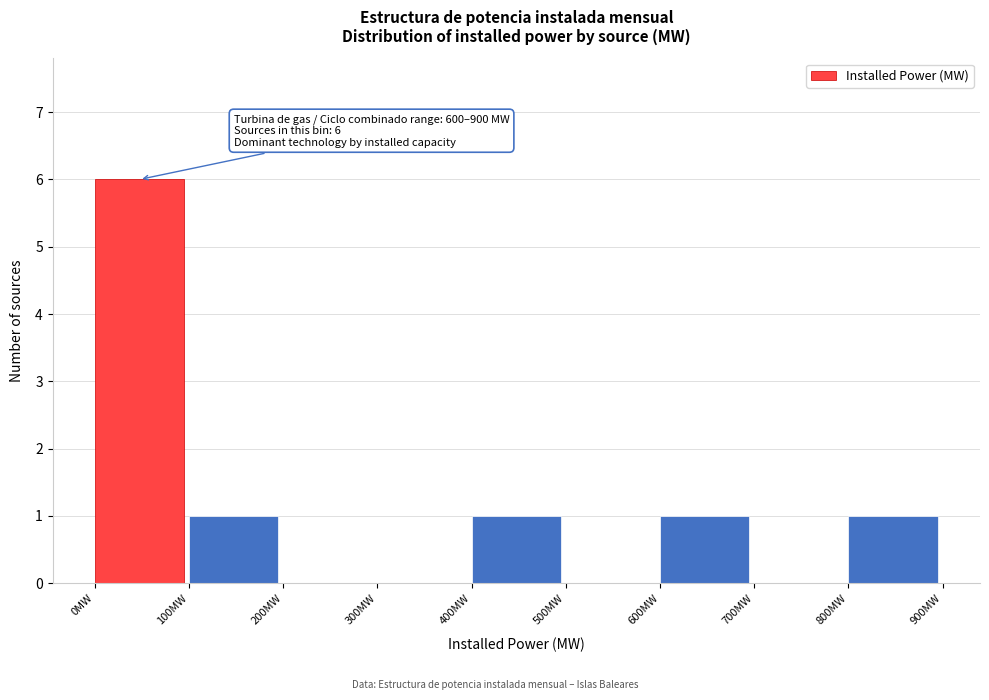

Which range on the x-axis has the tallest bar?

0 to 100